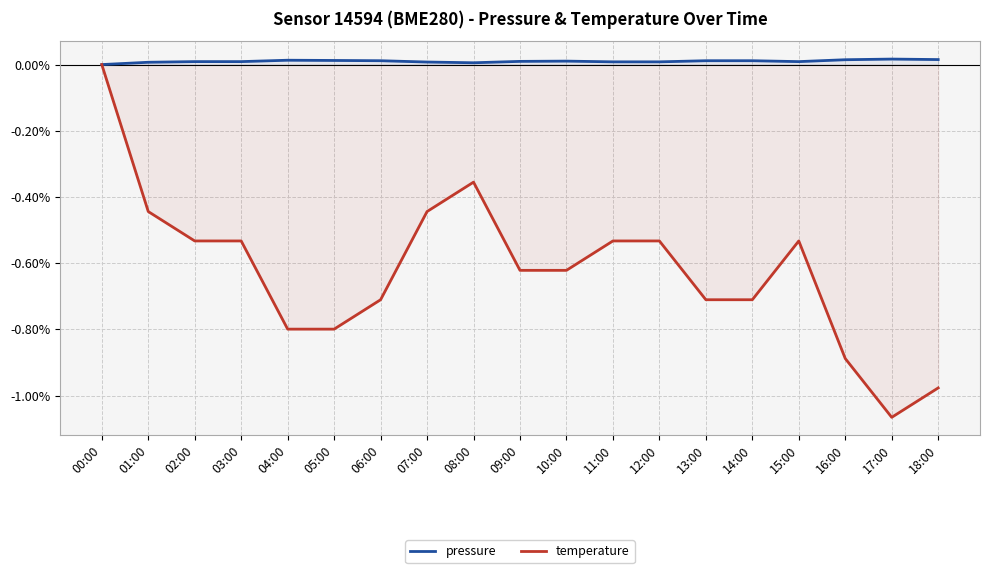

Is the value of temperature at 06:00 greater than the value of pressure at 13:00?

No